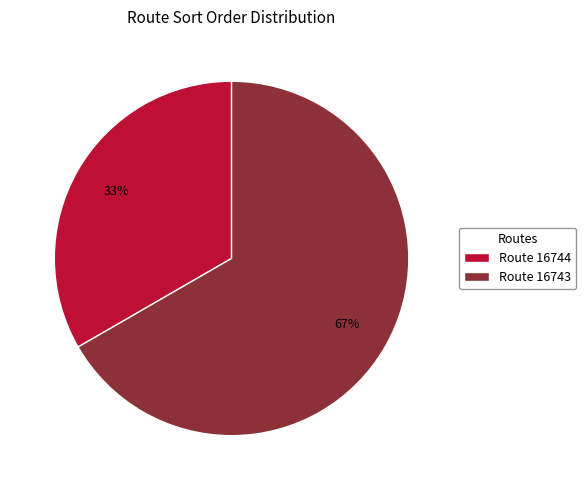

Combined, do Route 16743 and Route 16744 account for over 50%?

Yes